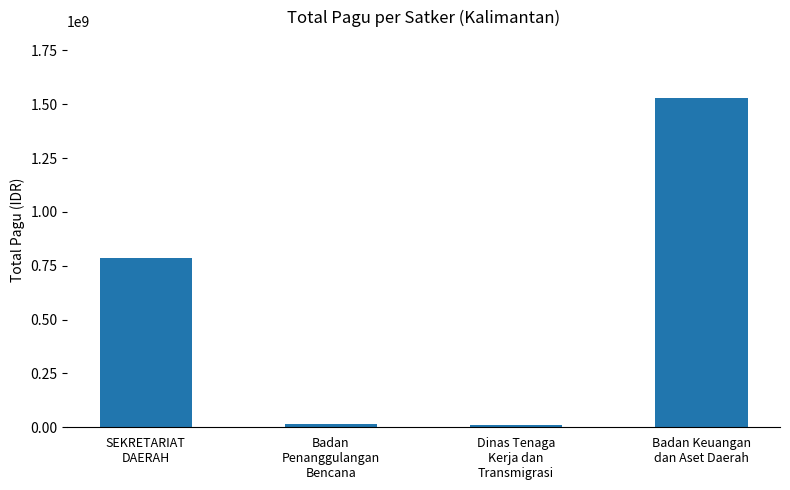

What is the greatest value displayed?

1531223431